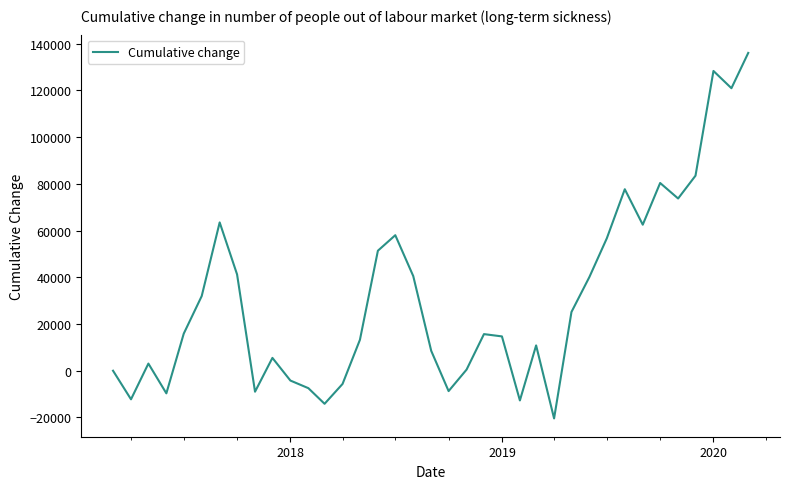

What is the greatest value displayed?

136072.4